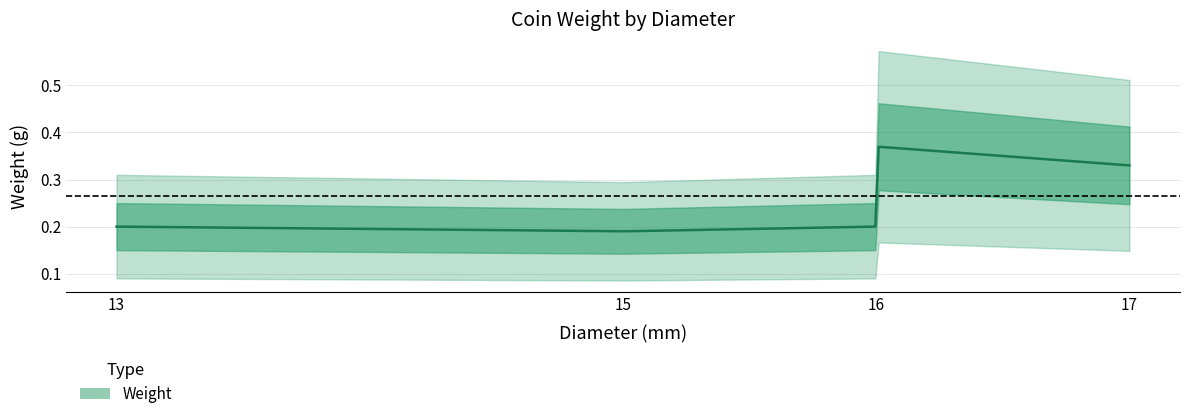

Is it true that the value at 17 is 0.5?

False